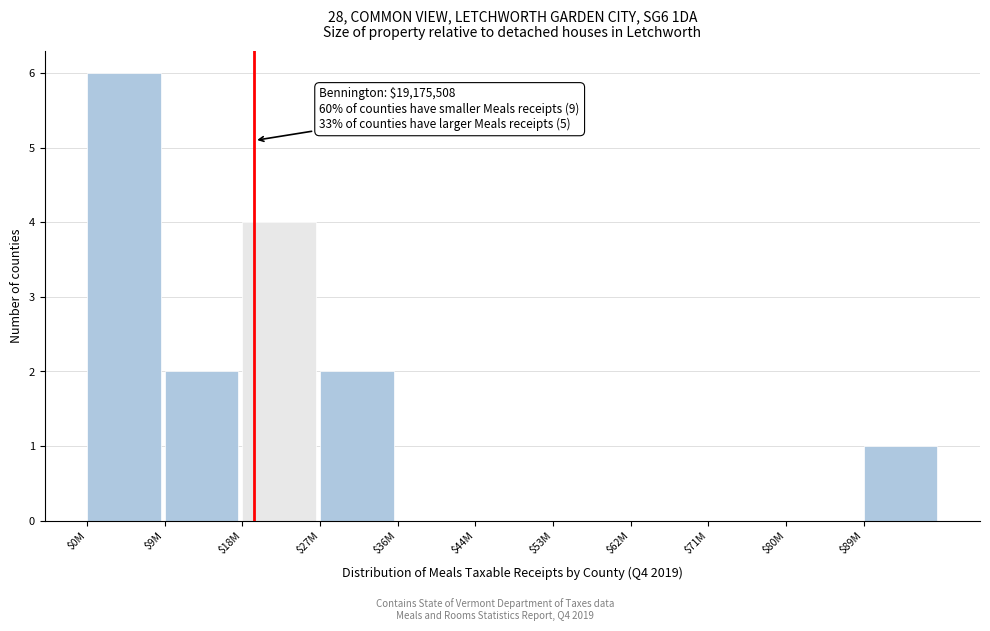

What is the approximate value at $18M?

4